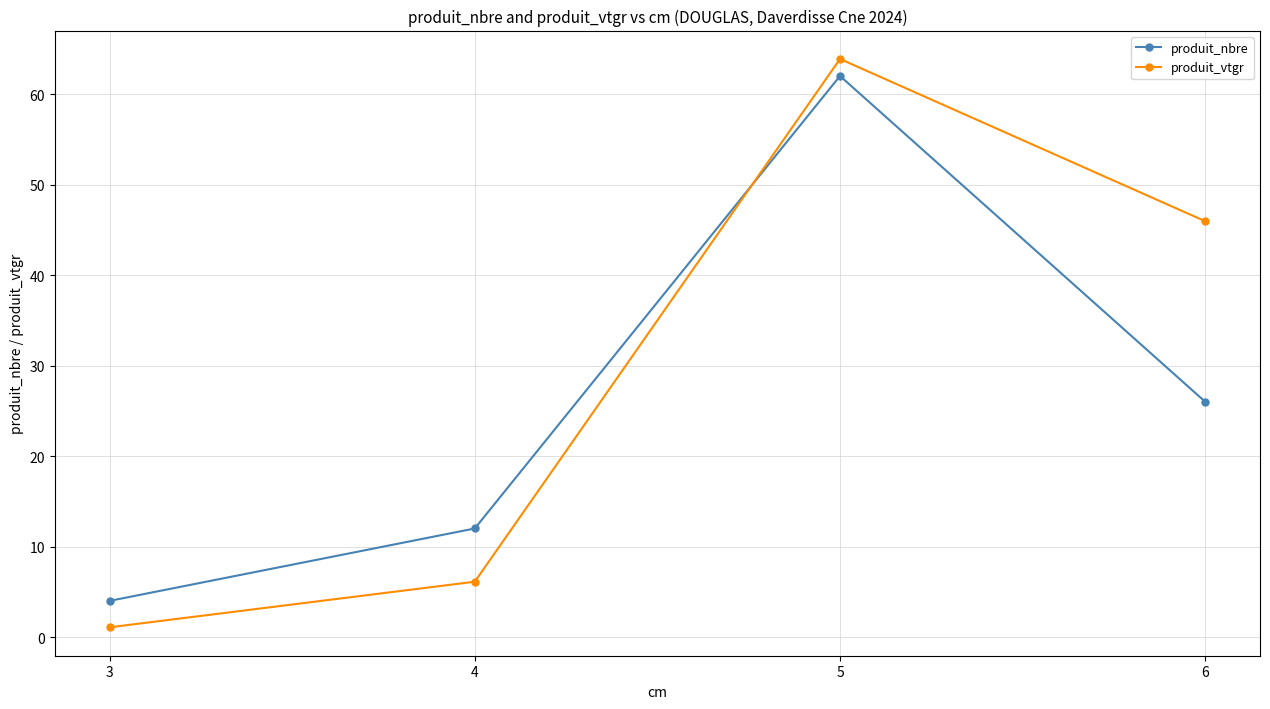

What is the approximate value of produit_vtgr at 4?

6.1